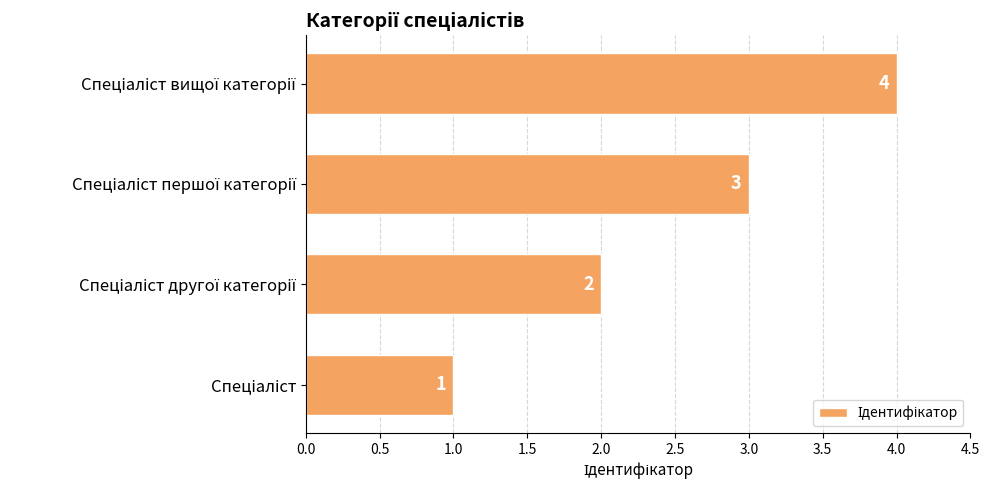

Count the number of categories in the chart.

4